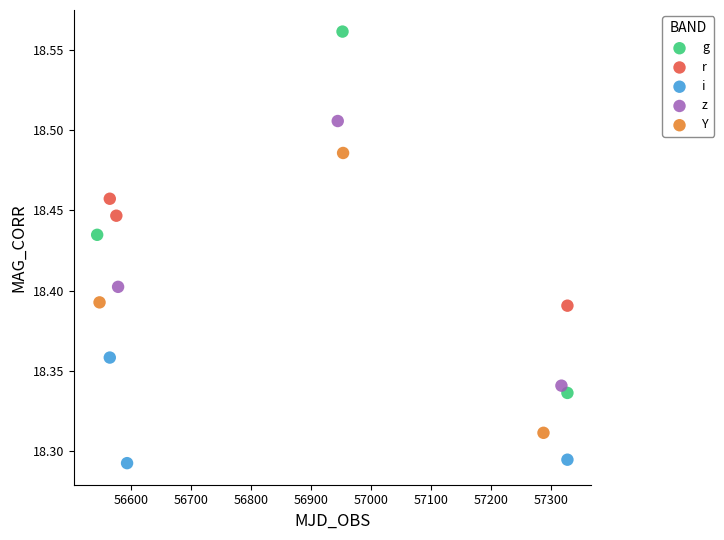

Which series contains the highest Y value?

g